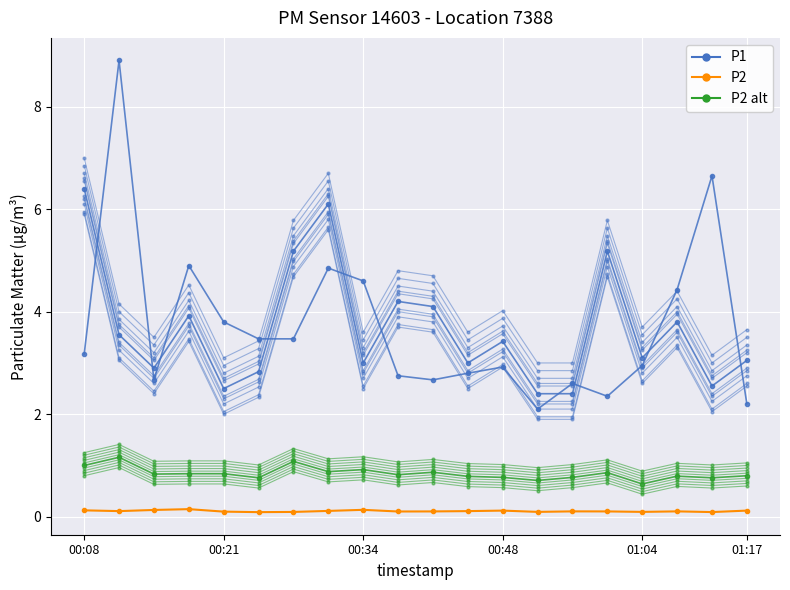

What is the difference between the maximum and minimum values in the P2 alt series?

0.5